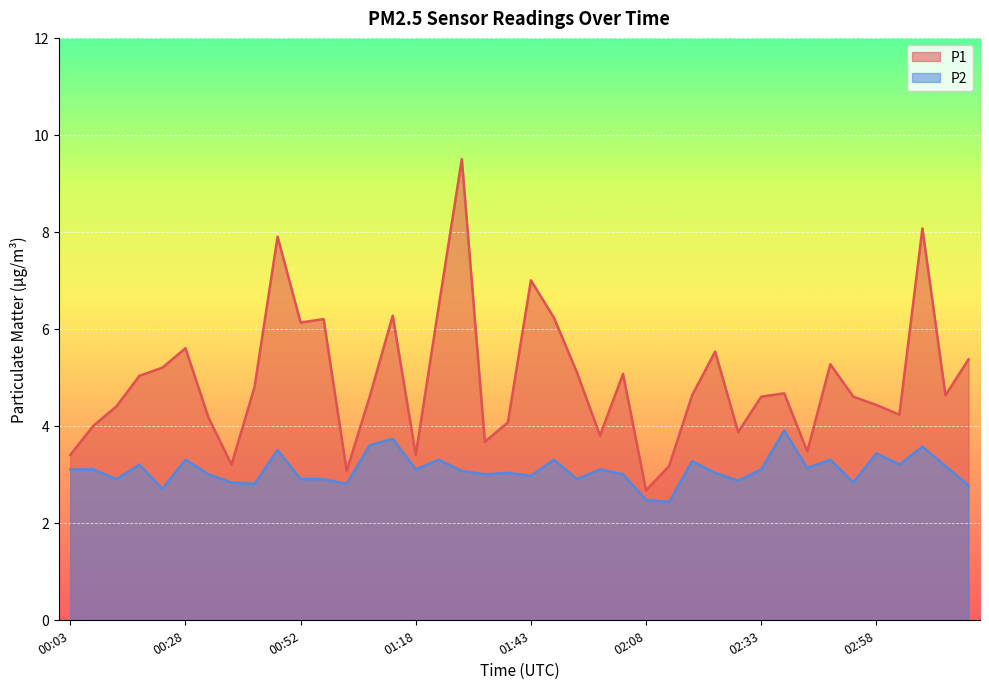

What is the difference between the P2 values at 02:33 and 01:33?

0.1